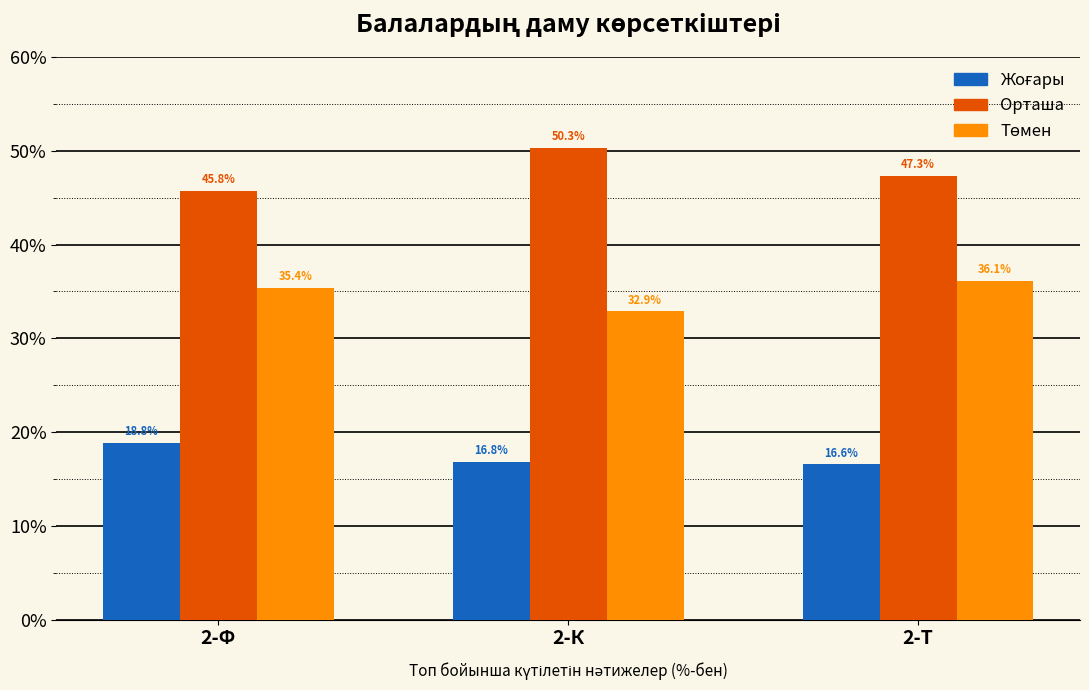

True or false: Орташа has a value of 79.5 at 2-Ф.

False